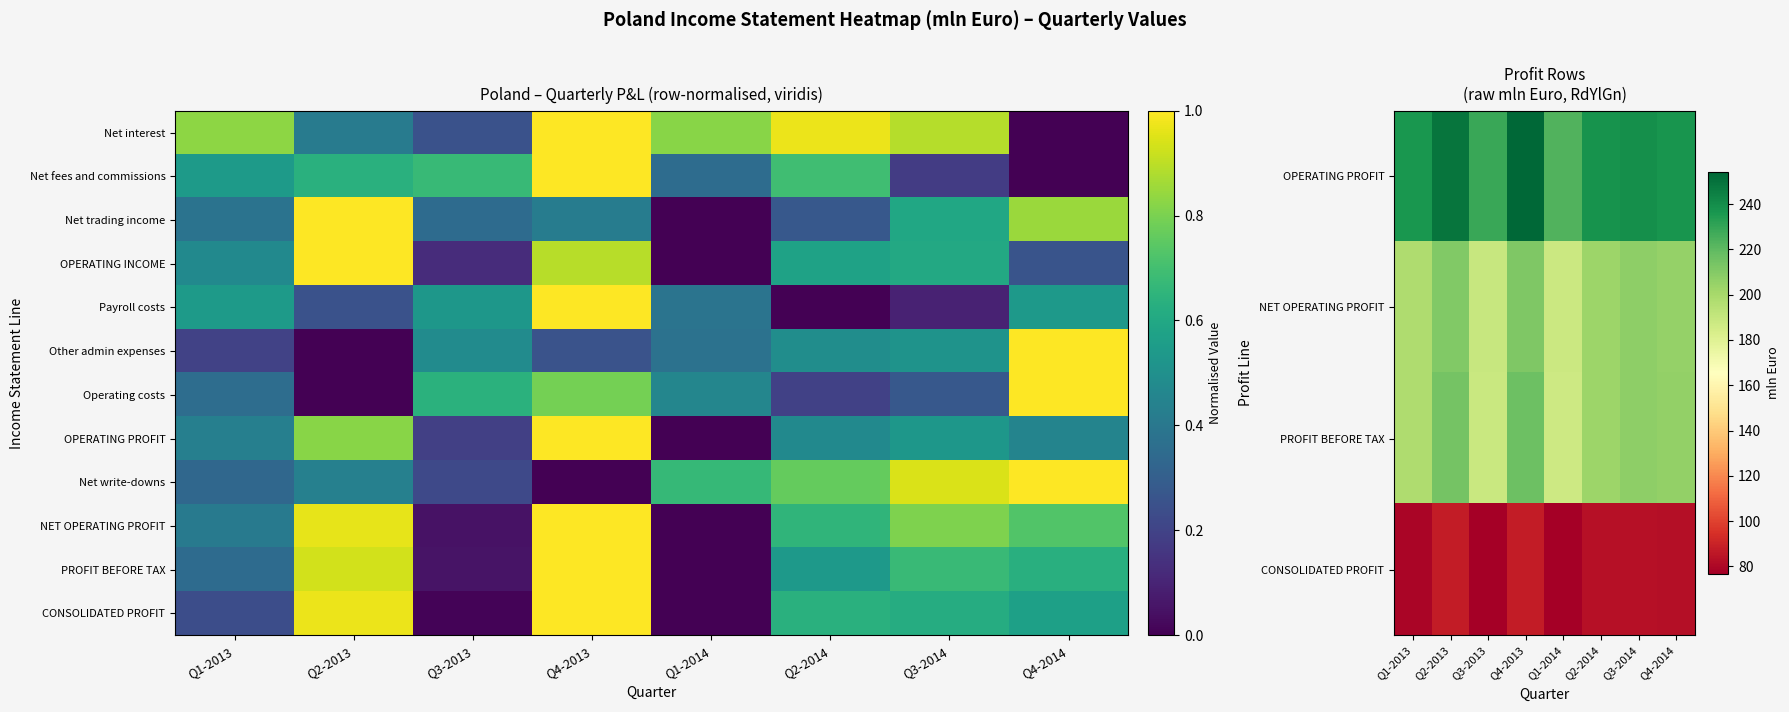

At how many categories does at least one series exceed 109?

8